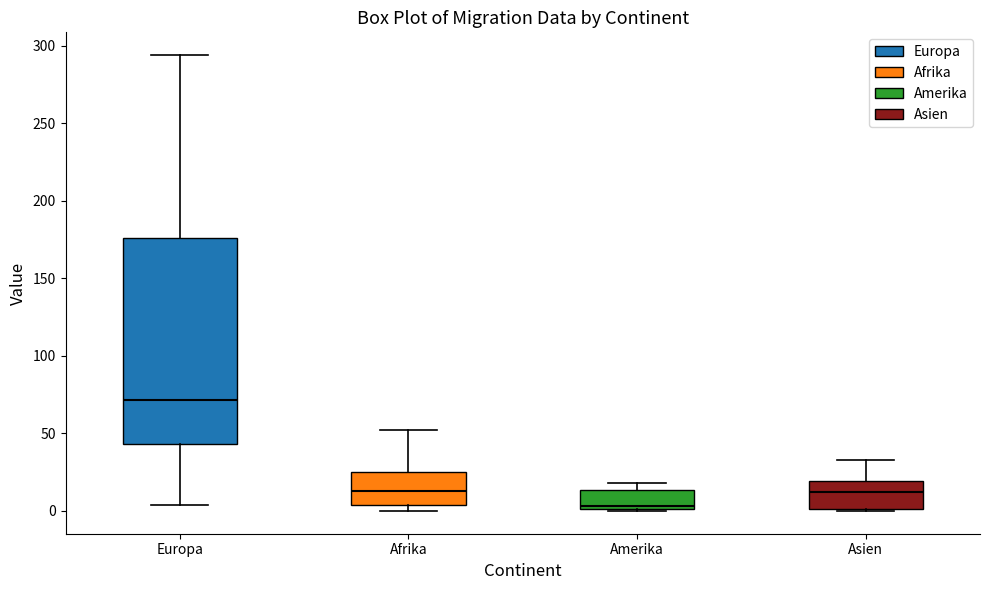

Which box is the tallest, from its lower edge to its upper edge?

Europa